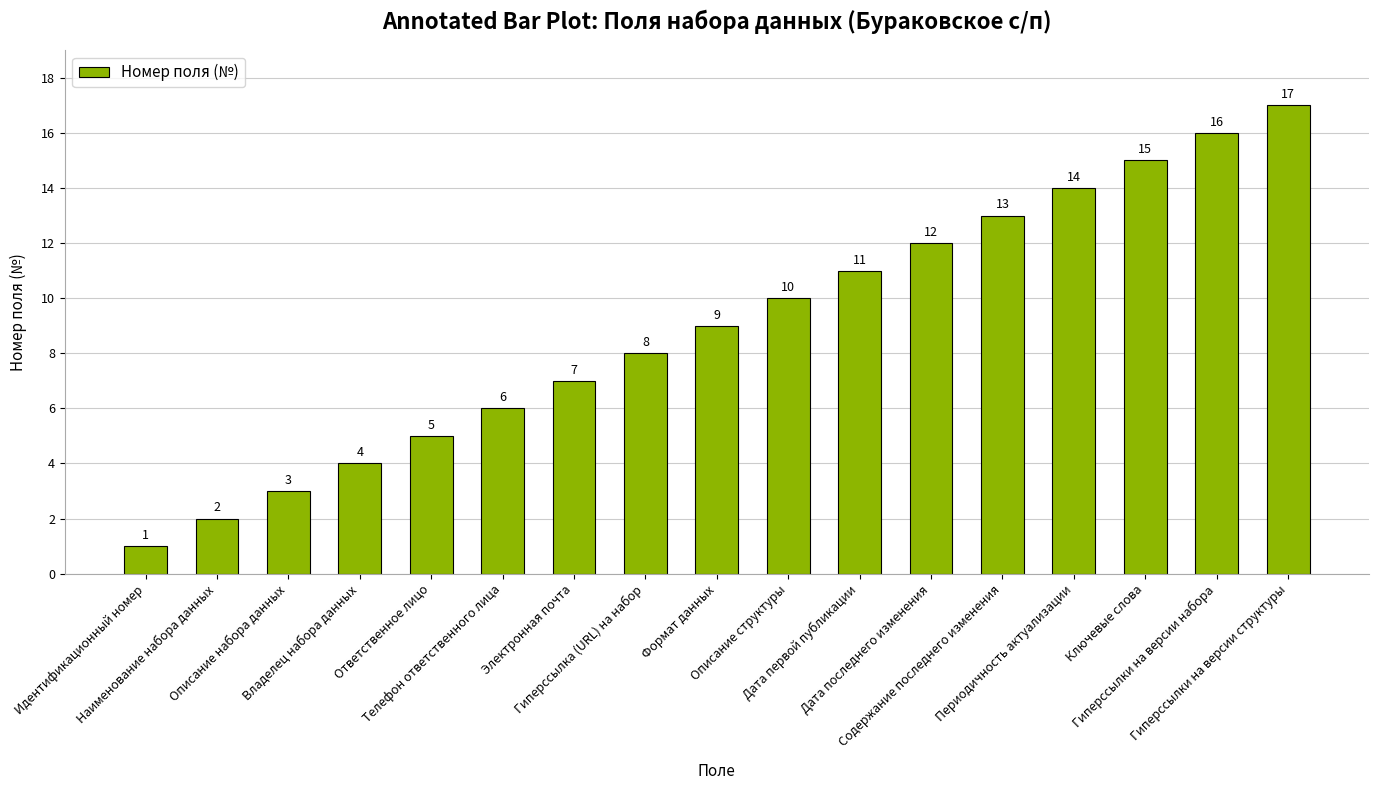

Reading left to right, list all the values displayed in this chart.

1	2	3	4	5	6	7	8	9	10	11	12	13	14	15	16	17